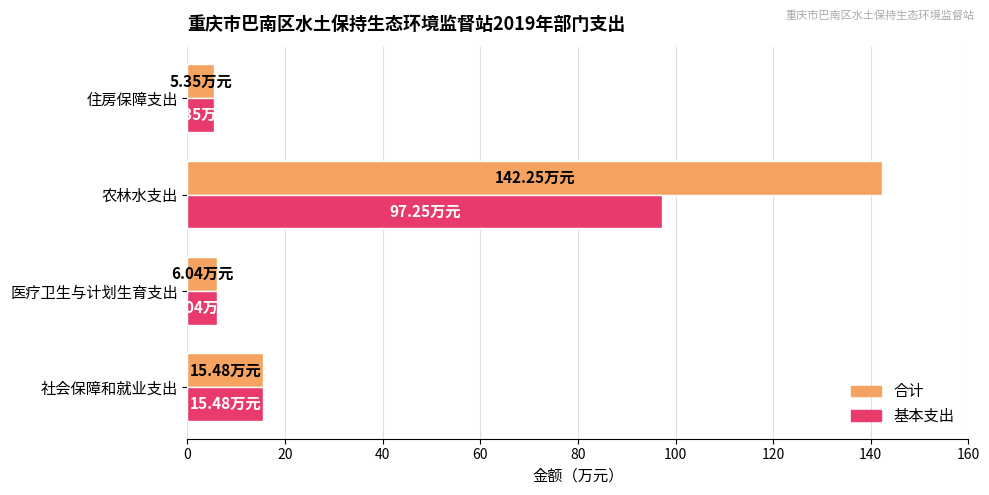

Which category has the highest value across all series?

农林水支出